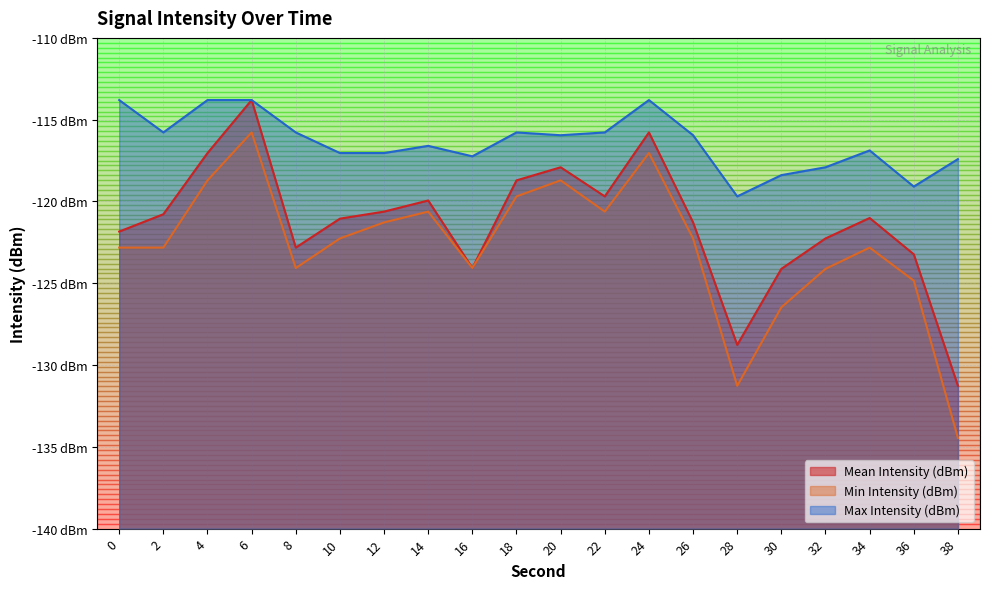

What value does the Max Intensity (dBm) series have at 14?

-116.6